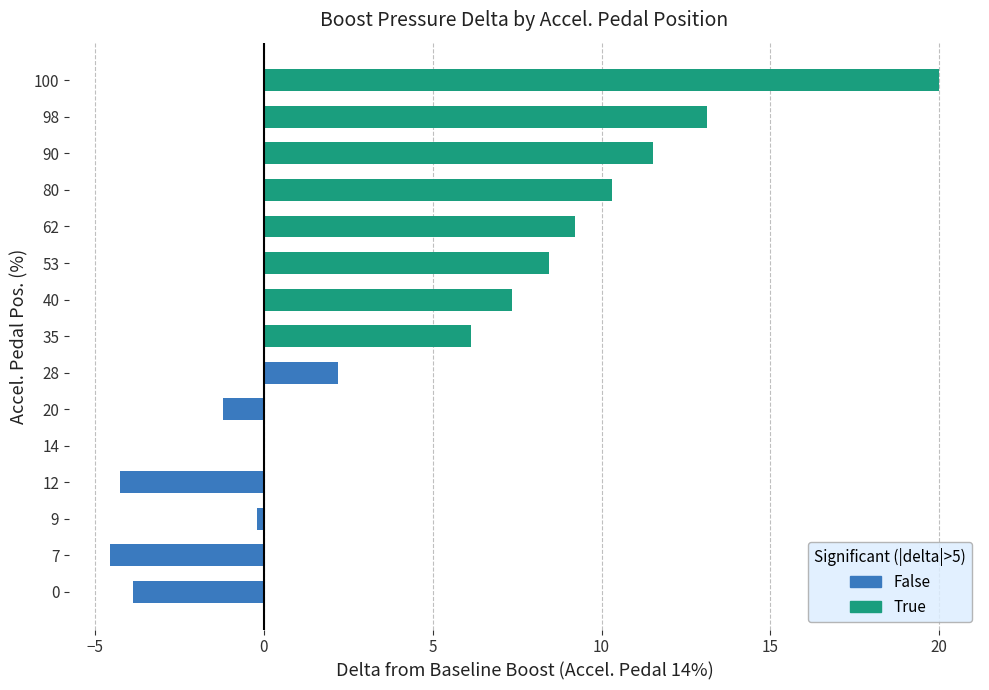

Are the bars horizontal?

Yes